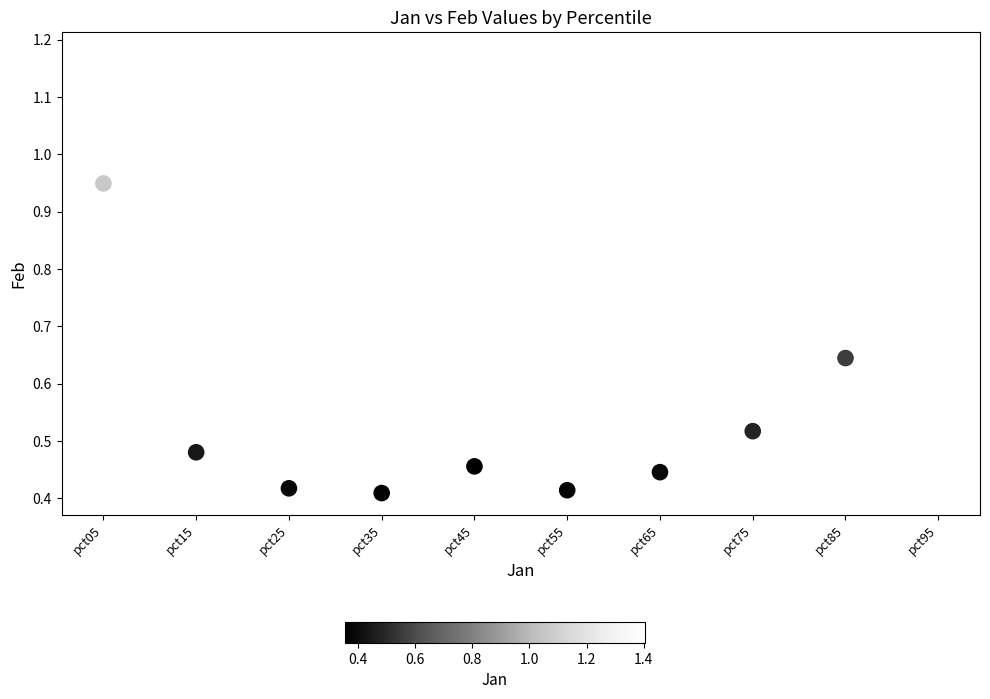

What is the range of Y values (max minus min)?

0.8